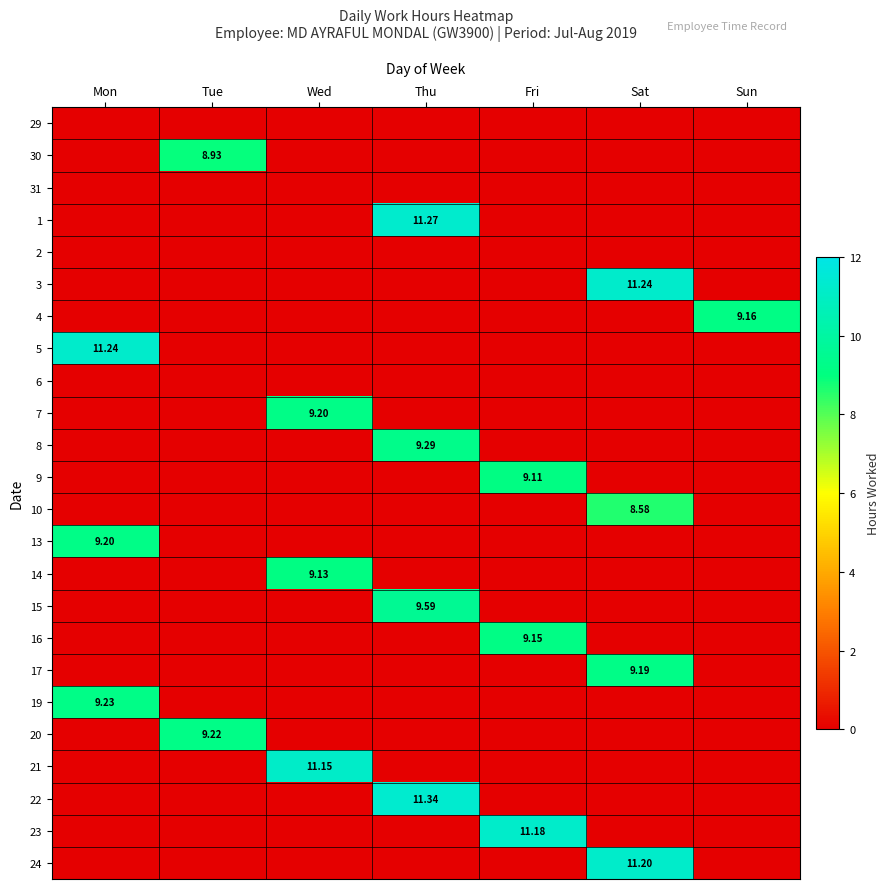

How many data points does each series have?

7